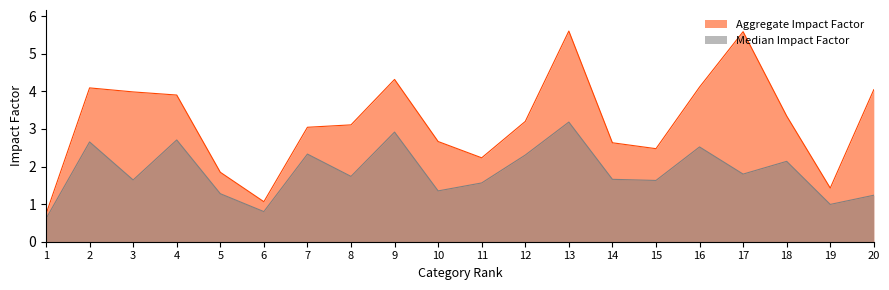

True or false: Aggregate Impact Factor and Median Impact Factor cross at least once.

False